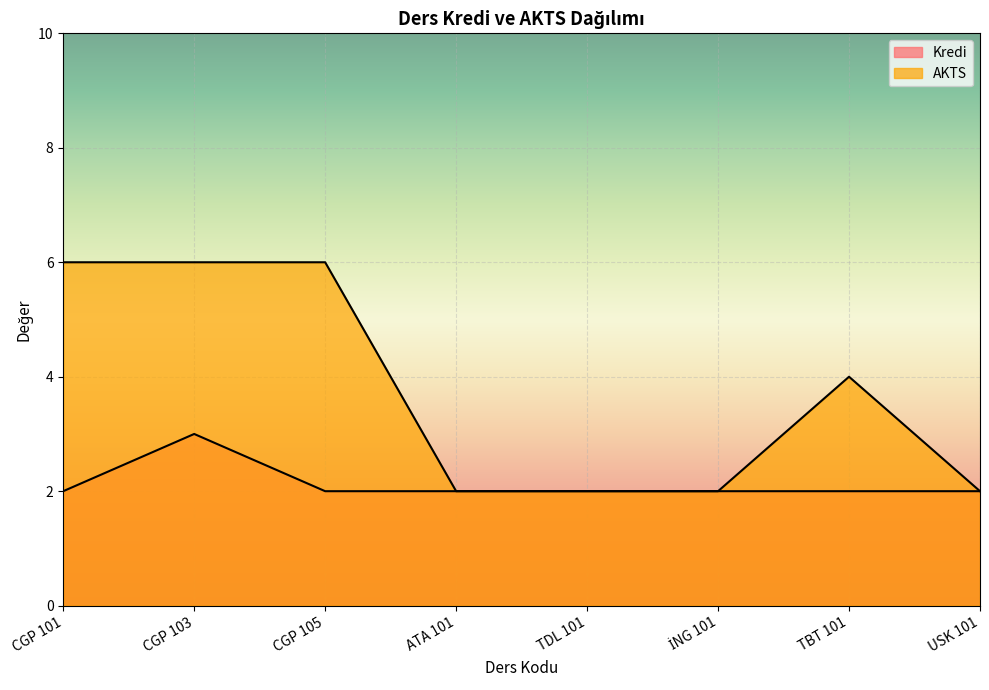

Does the chart display data point markers on the line(s)?

No